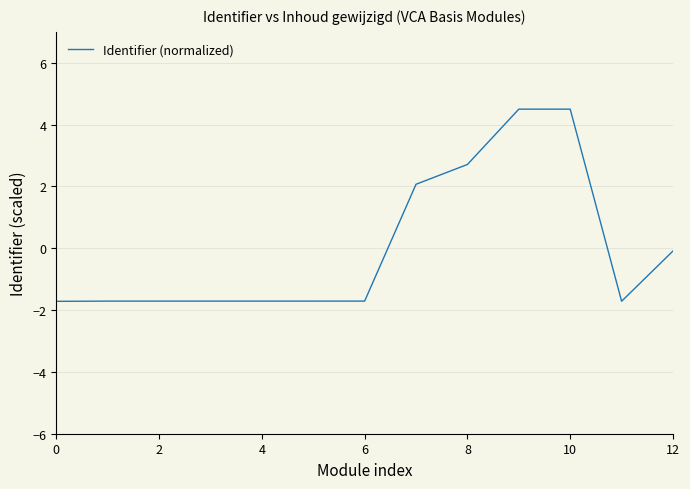

What is the difference between the maximum and minimum values?

6.2